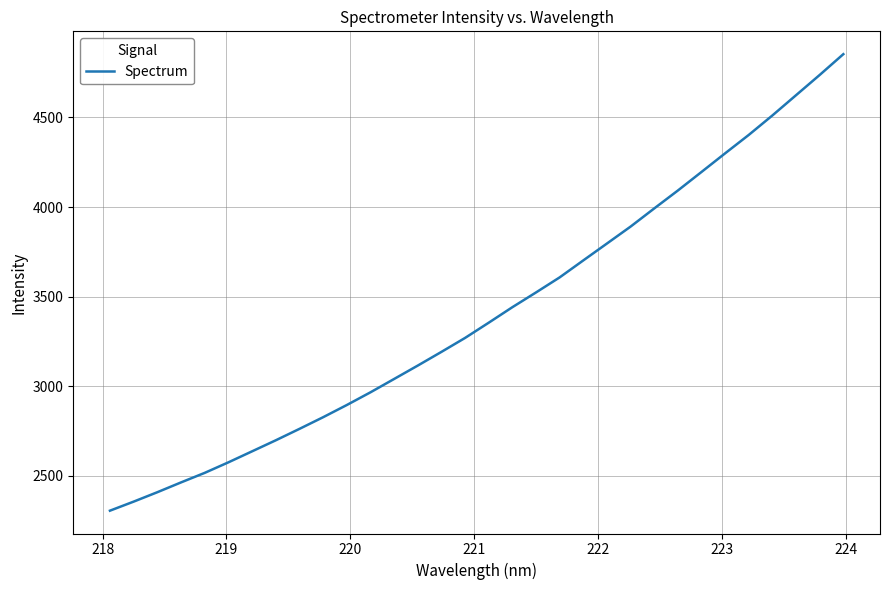

What is the greatest value displayed?

4852.9